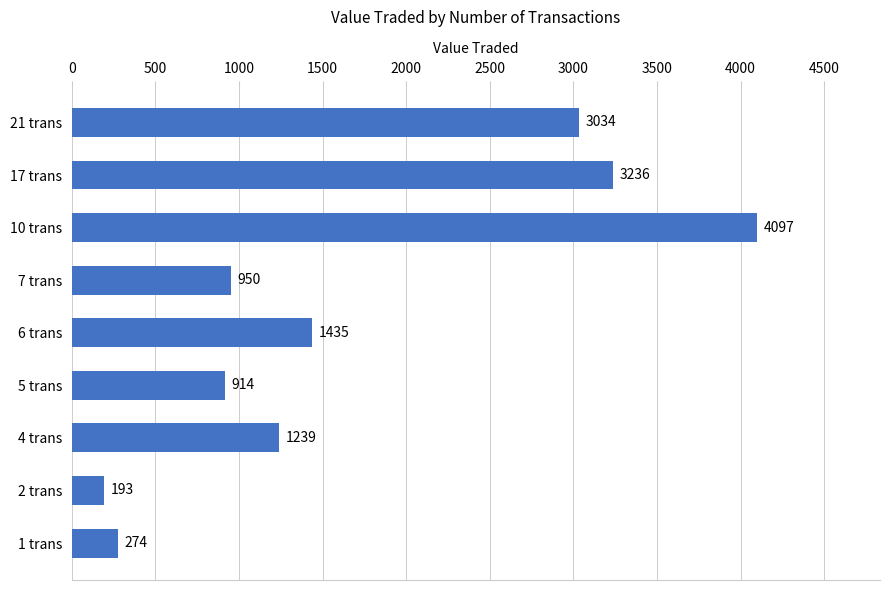

What is the average value?

1708